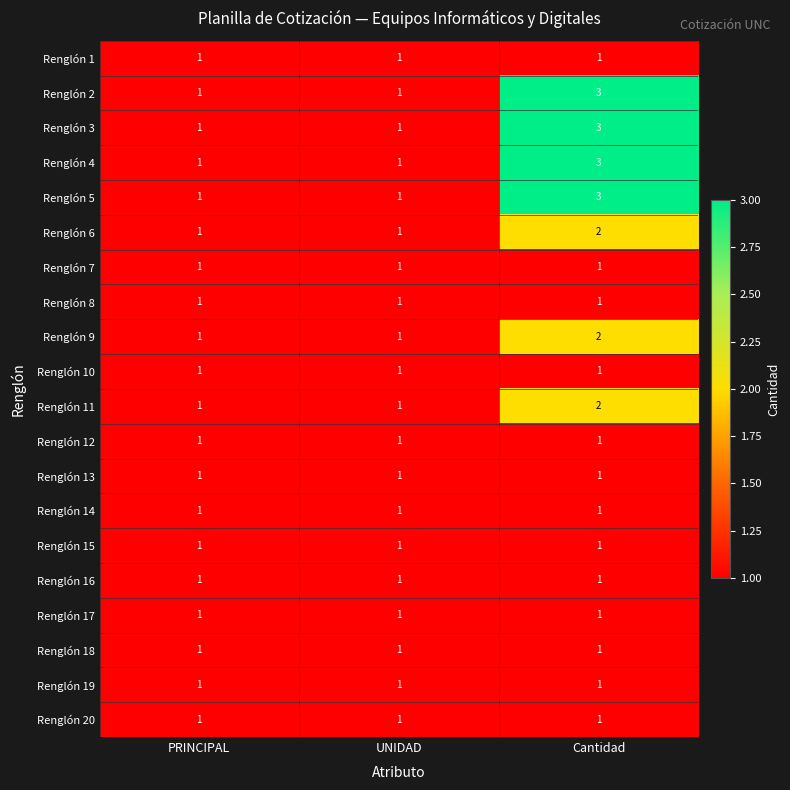

What is the greatest value displayed?

3